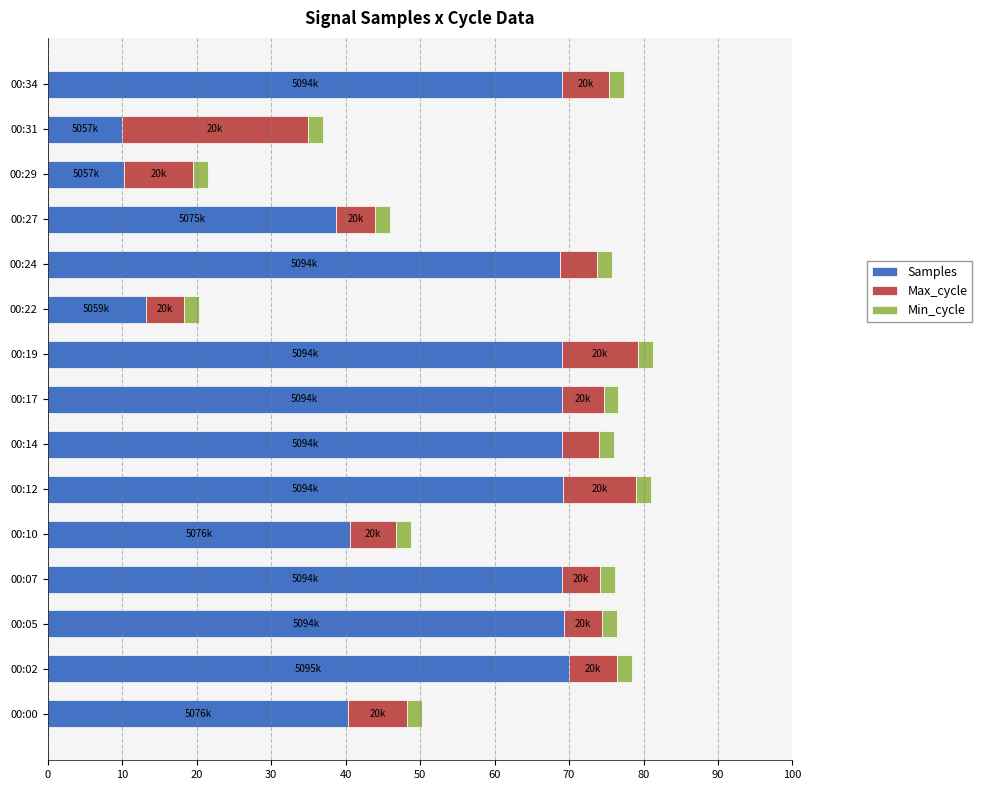

What is the lowest value of the Samples series?

10.0